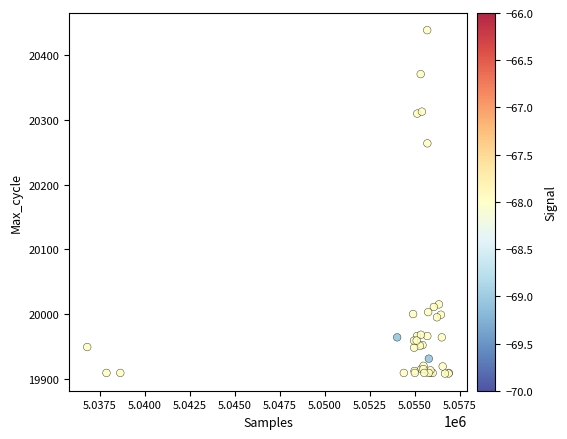

What Y value in the scatter plot is closest to 20173?

20264